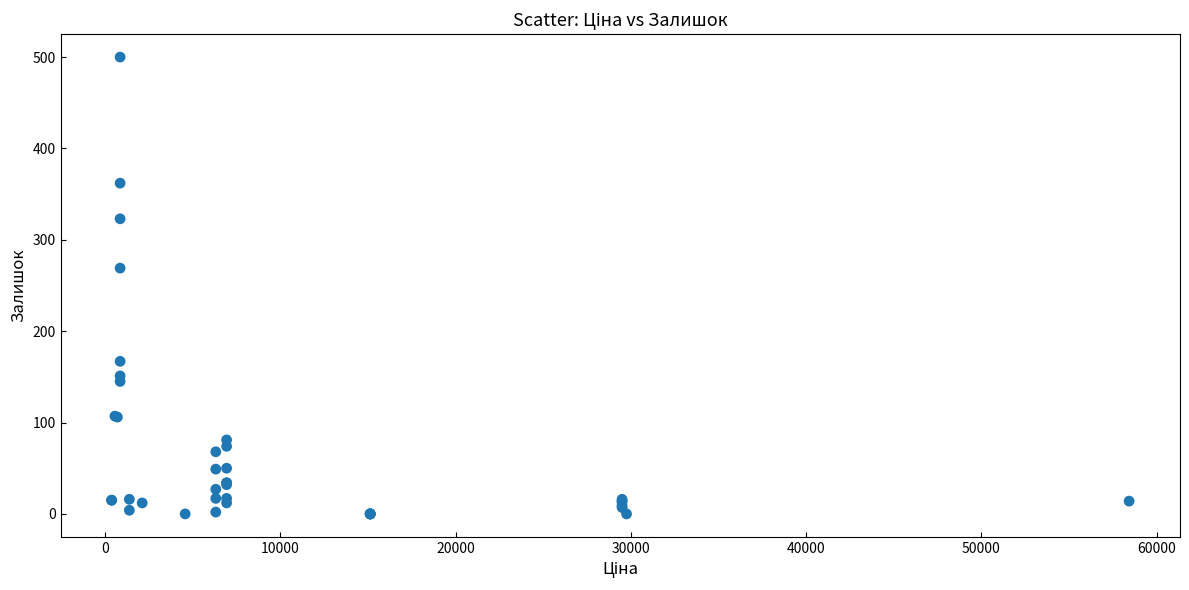

What Y value in the scatter plot is closest to 250?

269